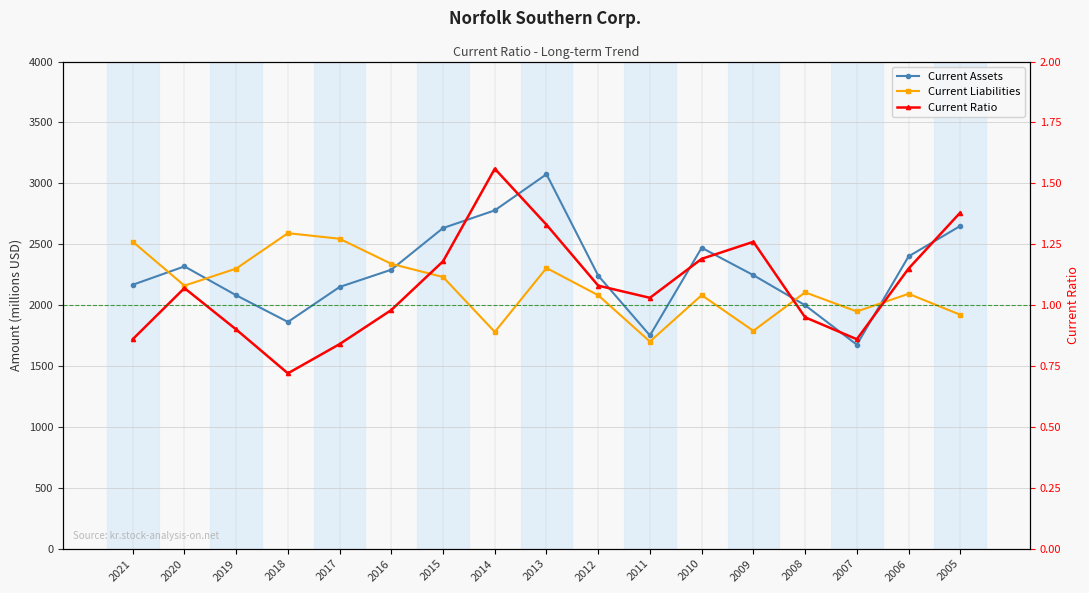

Reading right to left, transcribe all the data shown in this chart.

Current Assets: 2005=2650.0	2006=2400.0	2007=1675.0	2008=1999.0	2009=2246.0	2010=2471.0	2011=1751.0	2012=2242.0	2013=3075.0	2014=2778.0	2015=2633.0	2016=2291.0	2017=2149.0	2018=1862.0	2019=2081.0	2020=2318.0	2021=2167.0
Current Liabilities: 2005=1921.0	2006=2093.0	2007=1948.0	2008=2105.0	2009=1789.0	2010=2082.0	2011=1701.0	2012=2081.0	2013=2305.0	2014=1780.0	2015=2231.0	2016=2339.0	2017=2545.0	2018=2591.0	2019=2300.0	2020=2160.0	2021=2521.0
Current Ratio: 2005=1.4	2006=1.1	2007=0.9	2008=0.9	2009=1.3	2010=1.2	2011=1.0	2012=1.1	2013=1.3	2014=1.6	2015=1.2	2016=1.0	2017=0.8	2018=0.7	2019=0.9	2020=1.1	2021=0.9